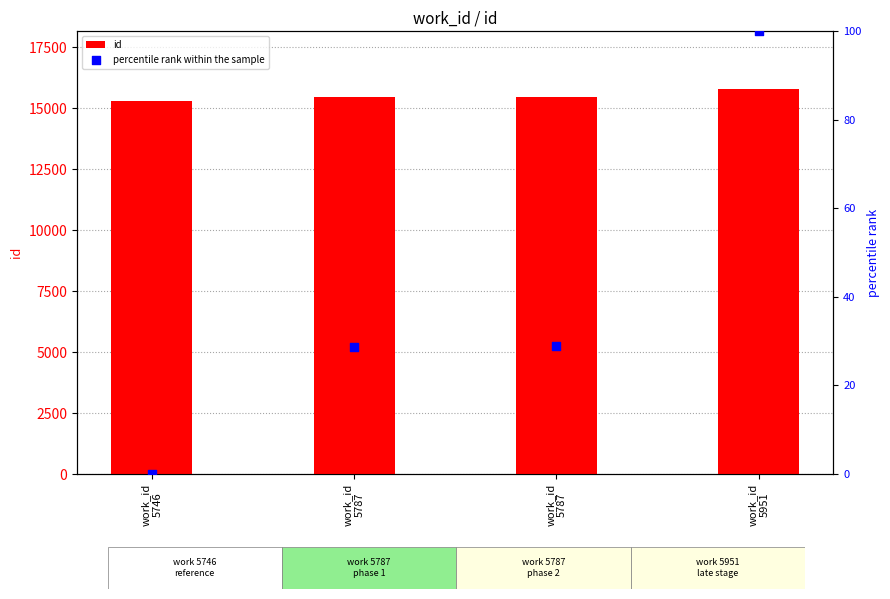

Which series reaches the minimum Y coordinate?

percentile rank within the sample